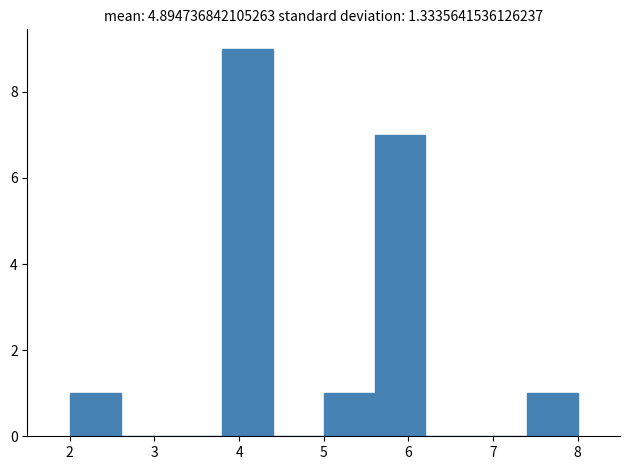

Reading left to right, transcribe this chart: for each bar, give the range it covers on the x-axis and its height. The values are not printed on the chart, so give them approximately, as read against the axis.

2.0 to 2.6: 1
2.6 to 3.2: 0
3.2 to 3.8: 0
3.8 to 4.4: 9
4.4 to 5.0: 0
5.0 to 5.6: 1
5.6 to 6.2: 7
6.2 to 6.8: 0
6.8 to 7.4: 0
7.4 to 8.0: 1